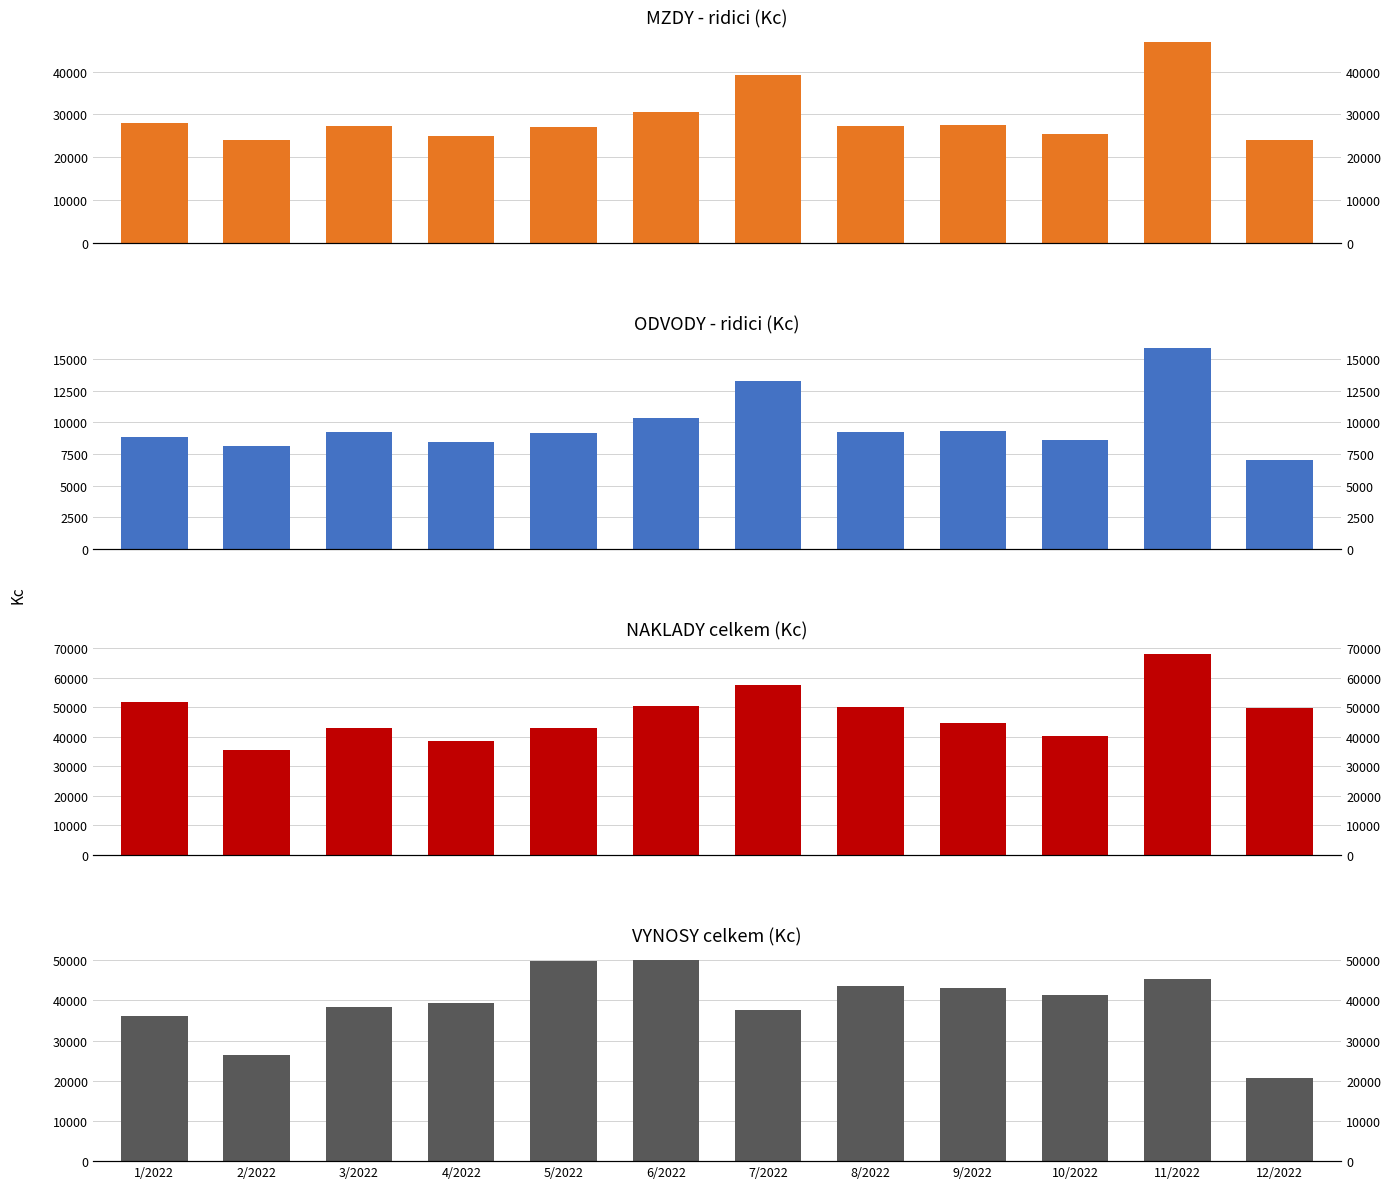

Reading right to left, transcribe all the data shown in this chart.

MZDY - ridici: 24032.0	47063.0	25372.0	27493.0	27296.0	39298.0	30631.0	27035.0	24922.0	27296.0	24126.0	28052.0
ODVODY - ridici: 7016.7	15907.2	8576.2	9292.3	9225.4	13283.4	10353.5	9137.7	8423.6	9225.4	8154.0	8831.2
NAKLADY: 49893.9	68034.0	40400.3	44691.7	50163.5	57490.2	50523.1	43023.8	38526.3	43019.9	35395.1	51844.7
VYNOSY: 20620.2	45218.2	41353.0	43014.3	43476.8	37691.2	50025.3	49910.6	39373.0	38296.1	26490.0	36224.6